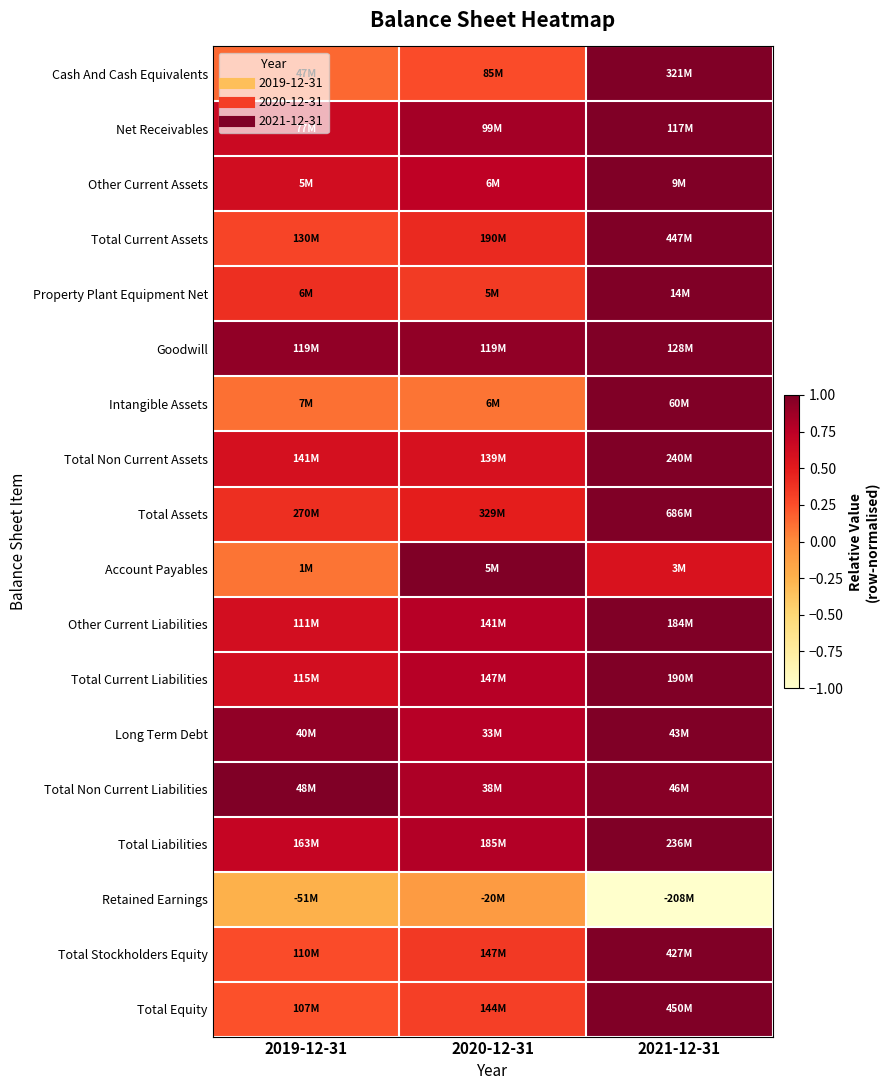

Reading left to right, list all the values displayed in this chart.

Cash And Cash Equivalents: 2019-12-31=0.1	2020-12-31=0.3	2021-12-31=1.0
Net Receivables: 2019-12-31=0.7	2020-12-31=0.8	2021-12-31=1.0
Other Current Assets: 2019-12-31=0.6	2020-12-31=0.7	2021-12-31=1.0
Total Current Assets: 2019-12-31=0.3	2020-12-31=0.4	2021-12-31=1.0
Property Plant Equipment Net: 2019-12-31=0.4	2020-12-31=0.3	2021-12-31=1.0
Goodwill: 2019-12-31=0.9	2020-12-31=0.9	2021-12-31=1.0
Intangible Assets: 2019-12-31=0.1	2020-12-31=0.1	2021-12-31=1.0
Total Non Current Assets: 2019-12-31=0.6	2020-12-31=0.6	2021-12-31=1.0
Total Assets: 2019-12-31=0.4	2020-12-31=0.5	2021-12-31=1.0
Account Payables: 2019-12-31=0.1	2020-12-31=1.0	2021-12-31=0.6
Other Current Liabilities: 2019-12-31=0.6	2020-12-31=0.8	2021-12-31=1.0
Total Current Liabilities: 2019-12-31=0.6	2020-12-31=0.8	2021-12-31=1.0
Long Term Debt: 2019-12-31=0.9	2020-12-31=0.8	2021-12-31=1.0
Total Non Current Liabilities: 2019-12-31=1.0	2020-12-31=0.8	2021-12-31=1.0
Total Liabilities: 2019-12-31=0.7	2020-12-31=0.8	2021-12-31=1.0
Retained Earnings: 2019-12-31=-0.2	2020-12-31=-0.1	2021-12-31=-1.0
Total Stockholders Equity: 2019-12-31=0.3	2020-12-31=0.3	2021-12-31=1.0
Total Equity: 2019-12-31=0.2	2020-12-31=0.3	2021-12-31=1.0